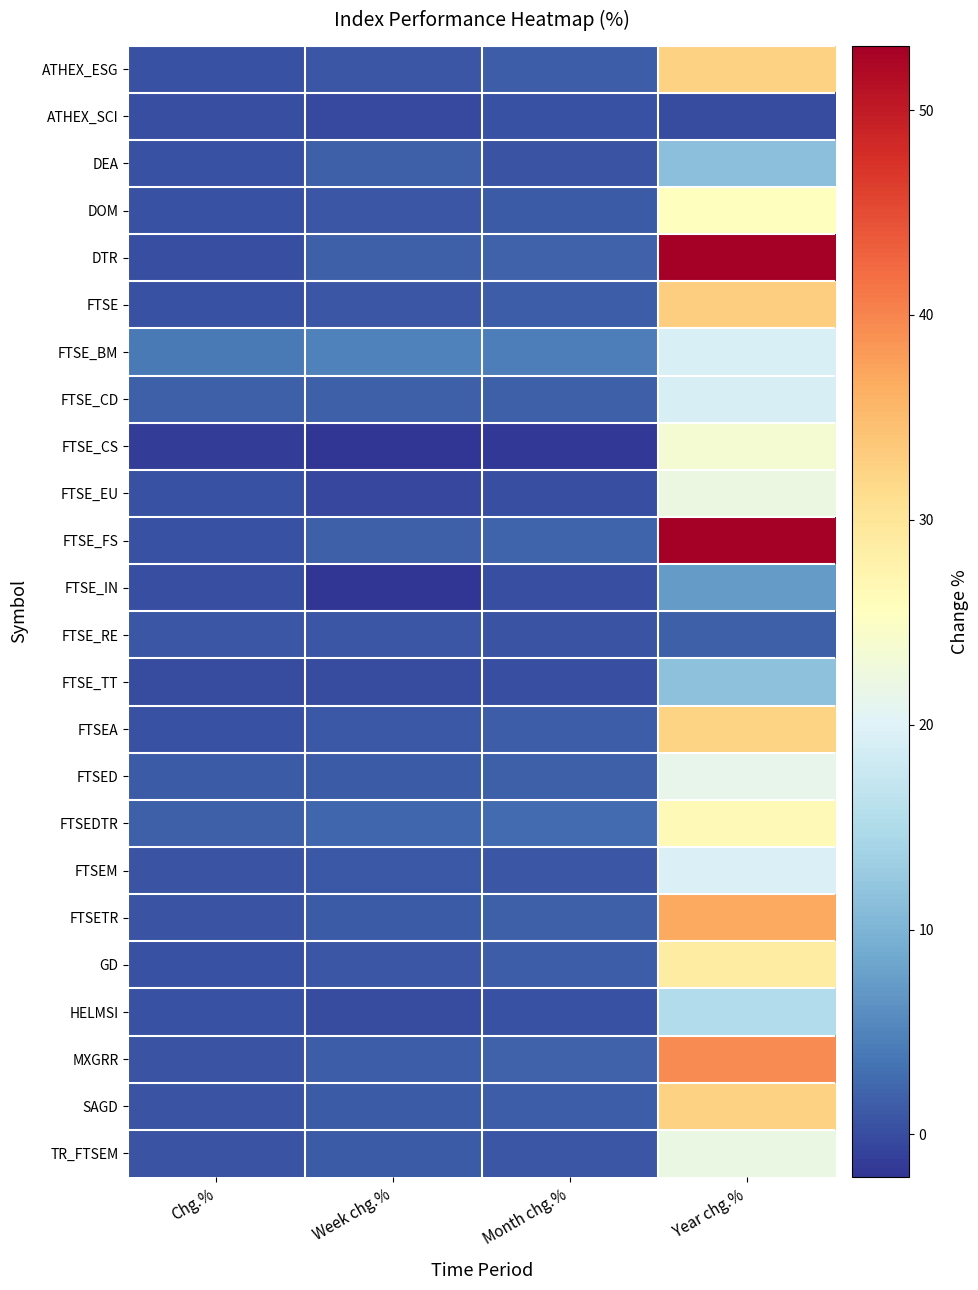

At which category is the sum across all series the highest?

Year chg.%